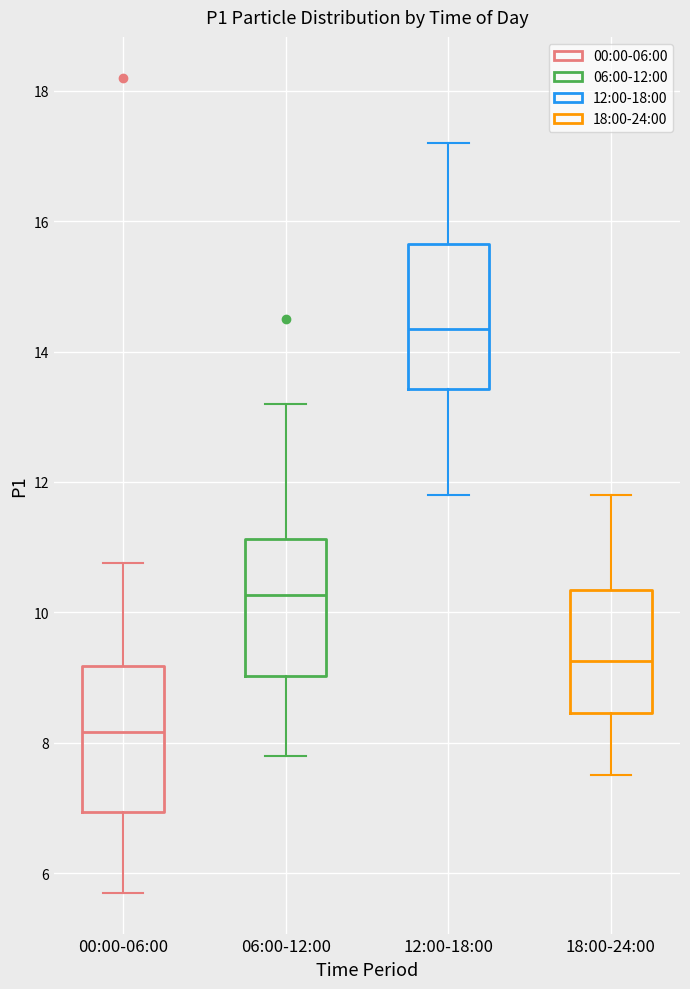

Where is the upper edge of the box for 18:00-24:00 on the y-axis? The values are not printed on the chart, so give them approximately, as read against the axis.

10.4